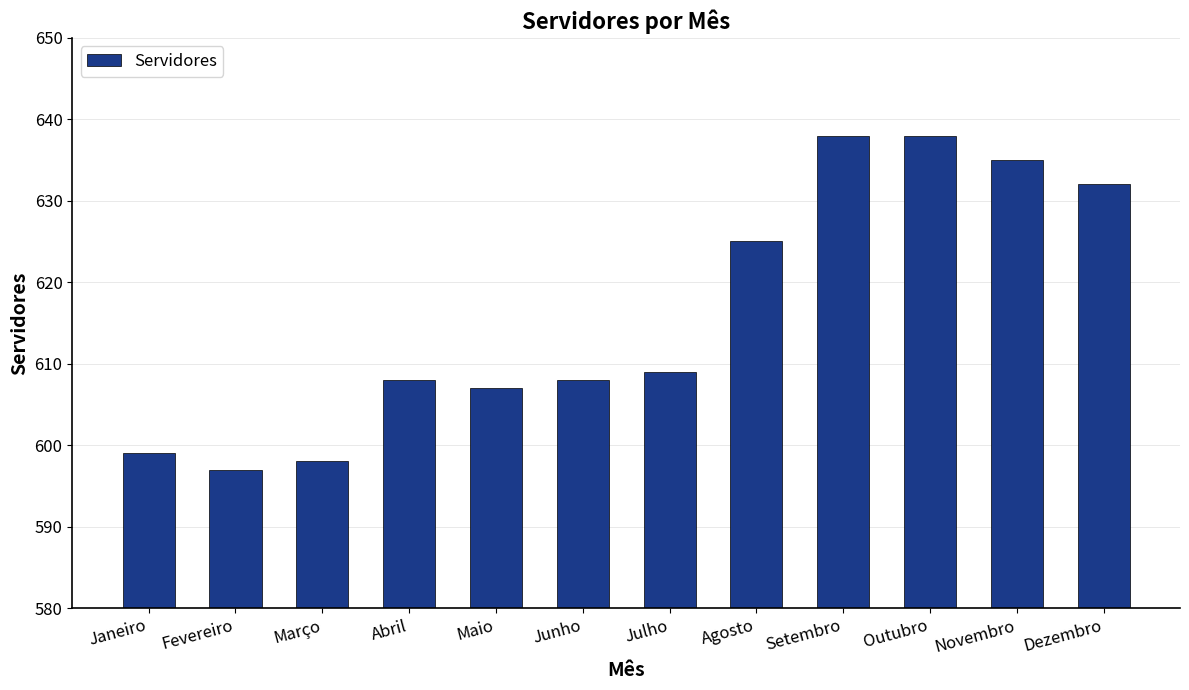

How many categories are shown in the chart?

12